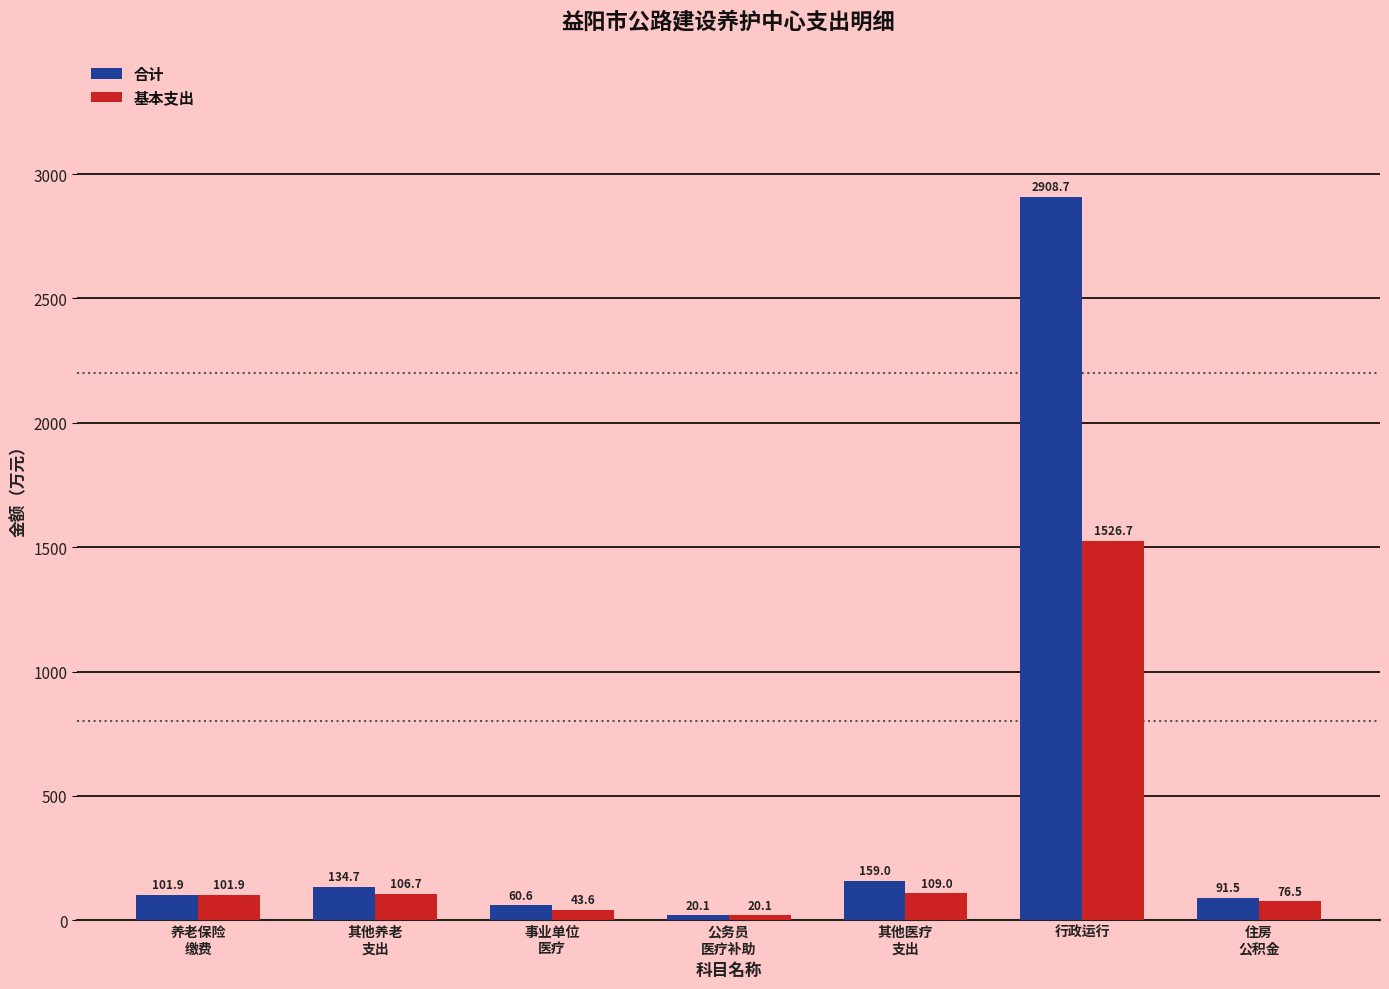

At how many categories does at least one series exceed 1121?

1